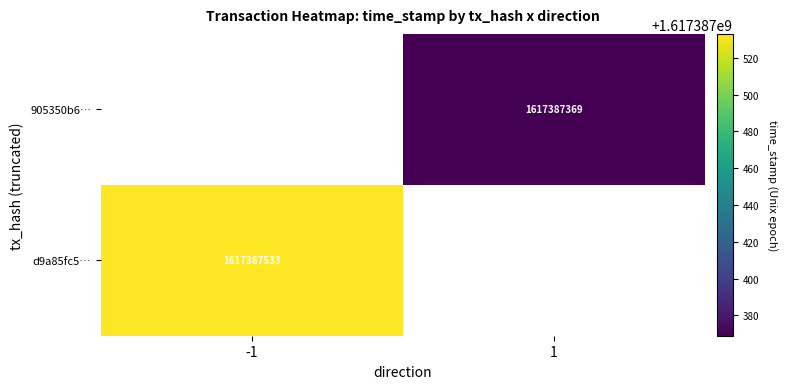

Is it true that d9a85fc5… equals 2159647074 at -1?

False